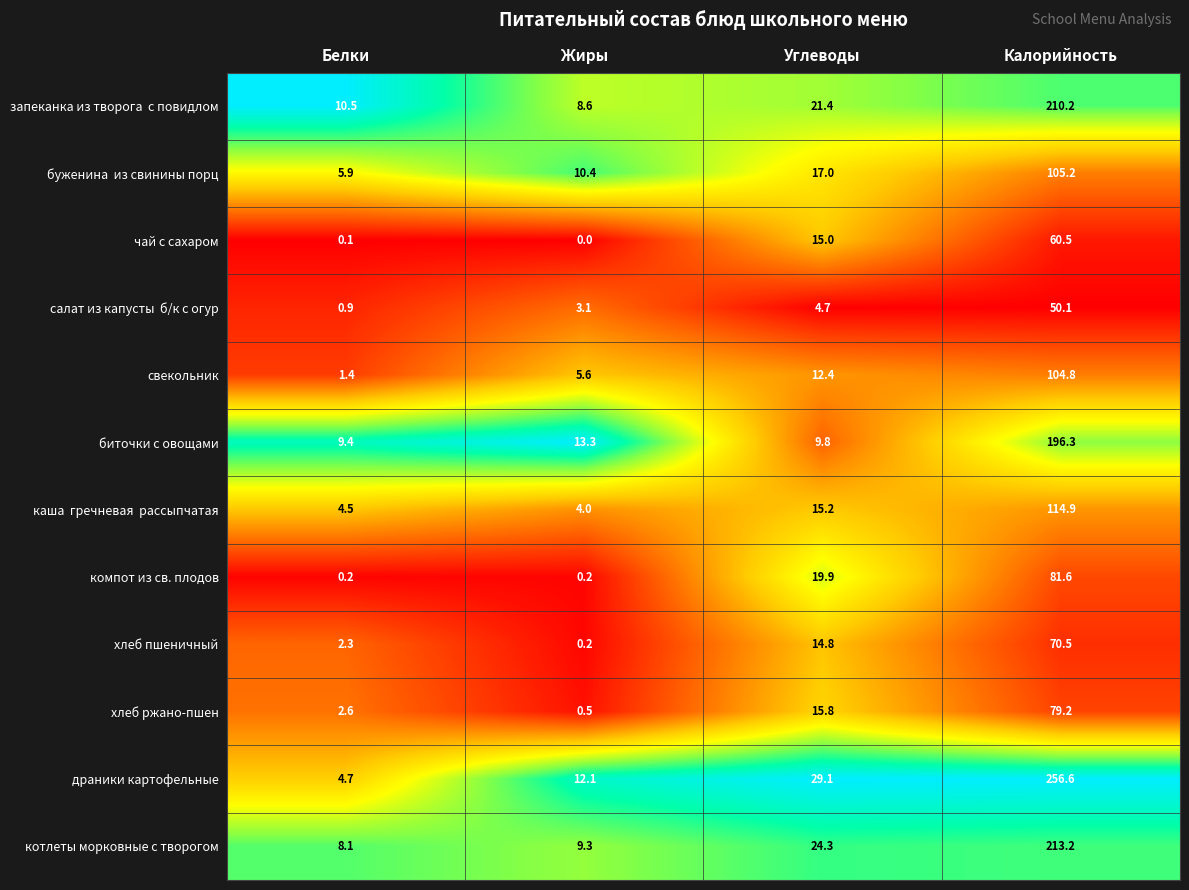

Which category has the highest value across all series?

Калорийность